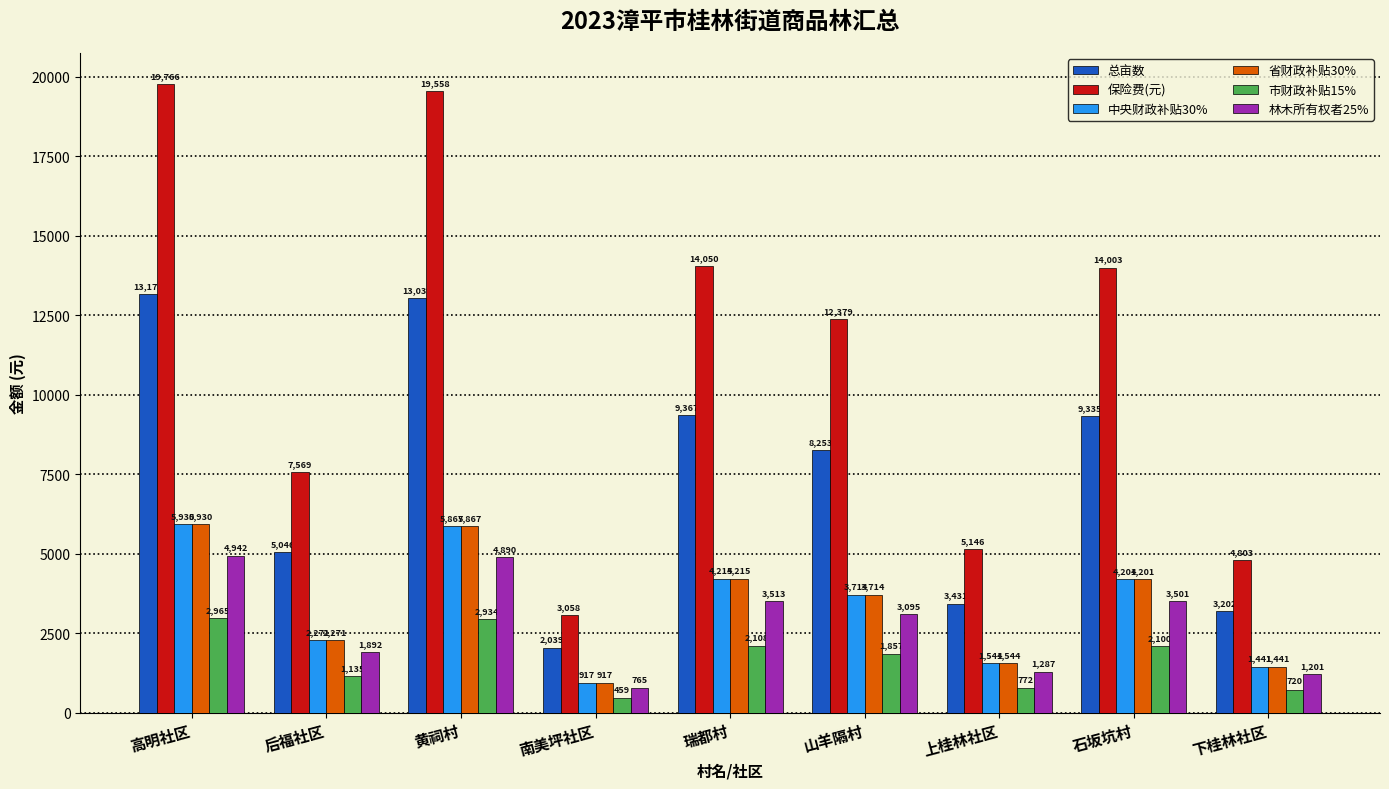

At which label does 市财政补贴15% reach its peak?

高明社区